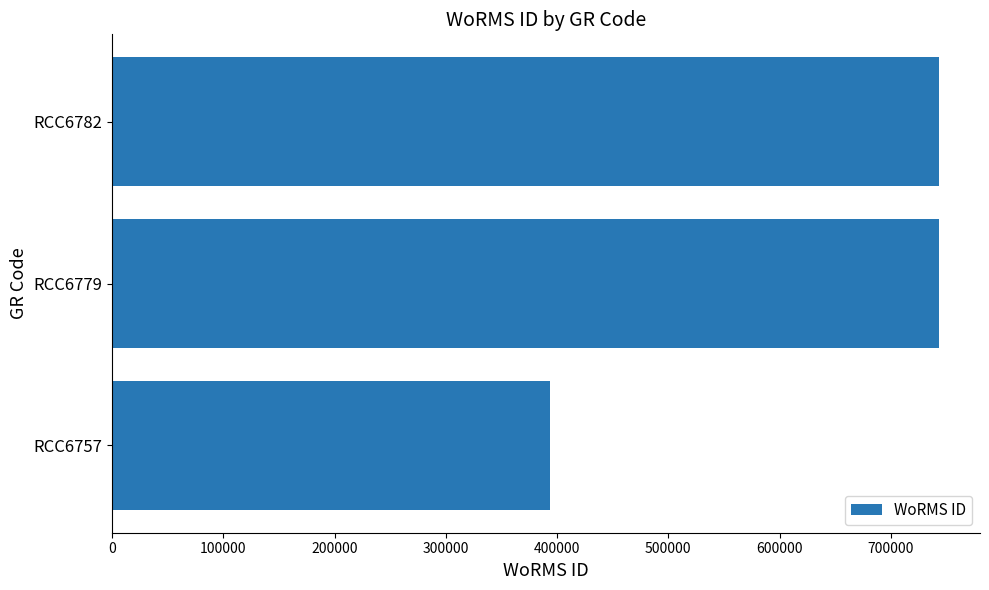

Does the chart contain stacked bars?

No